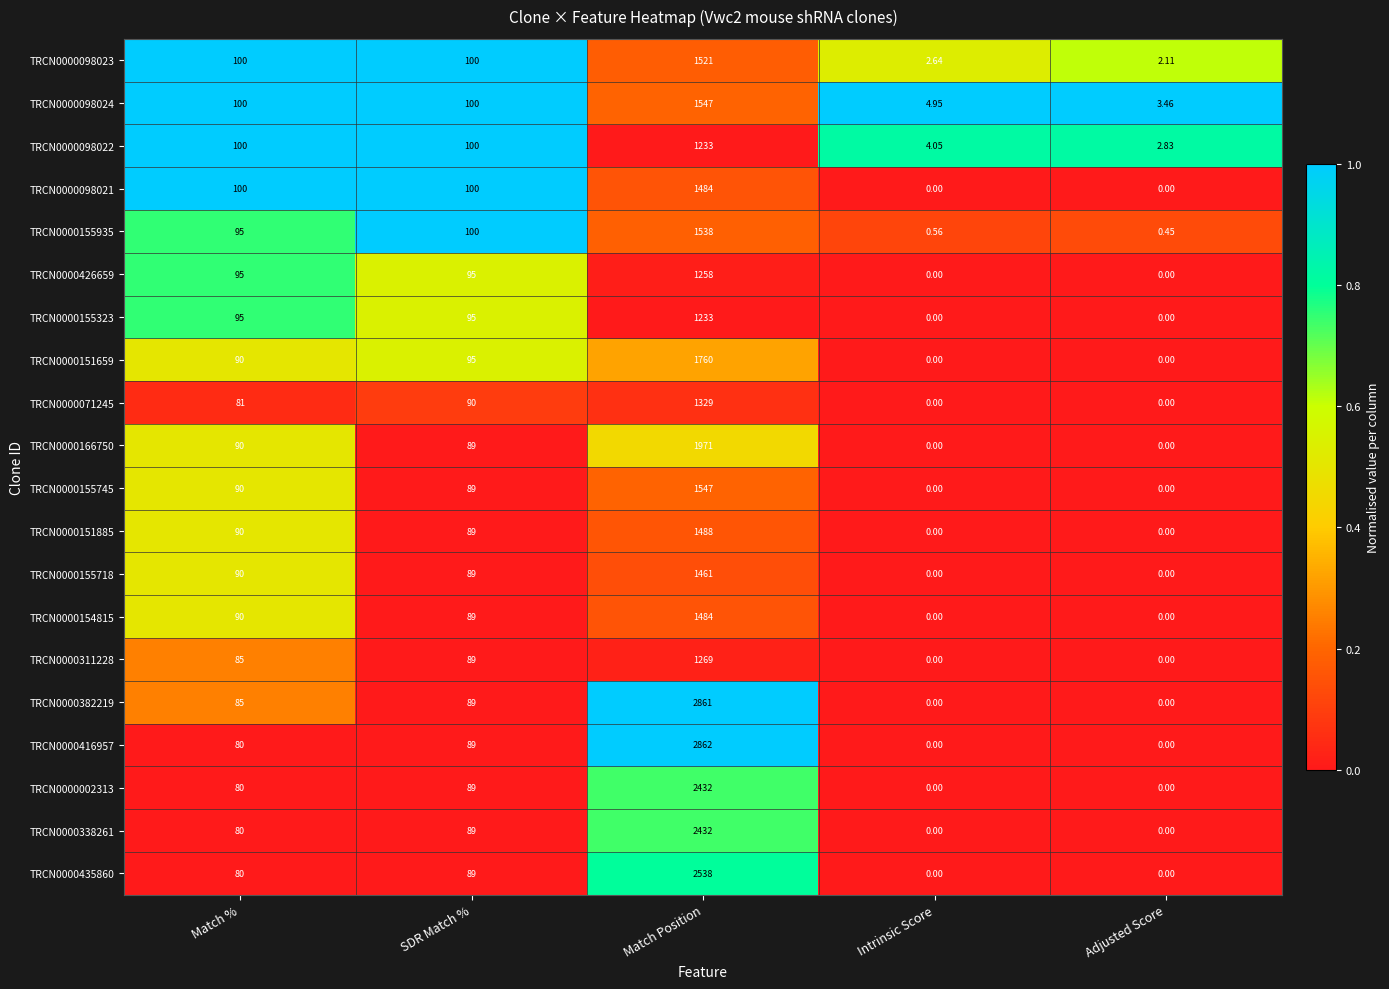

At which category is the sum across all series the highest?

Match Position